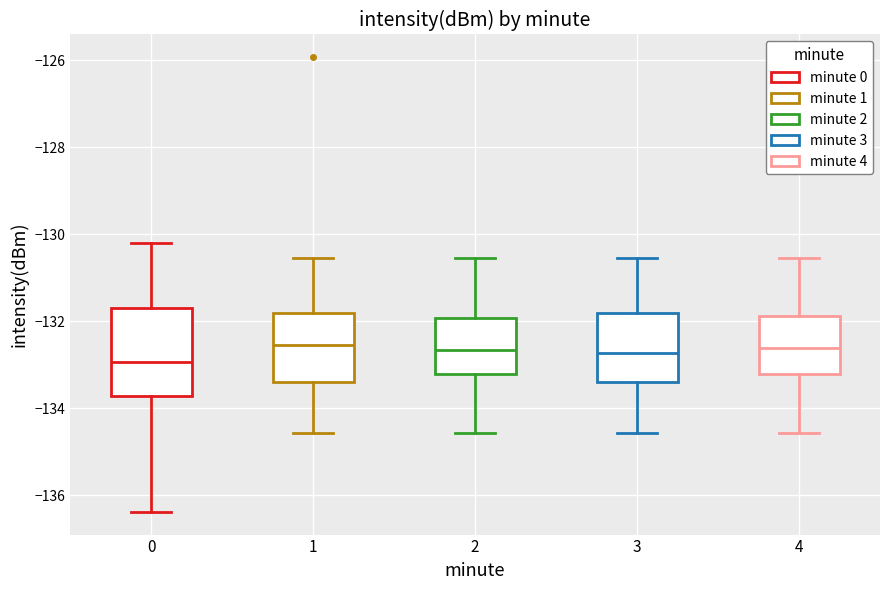

Reading left to right, read every box against the y-axis: the position of its median line, the range the box covers, and the ends of its whiskers. The values are not printed on the chart, so give them approximately, as read against the axis.

0: median -133.0, box -133.8 to -131.6, whiskers -136.4 to -130.2
1: median -132.6, box -133.4 to -131.8, whiskers -134.6 to -130.6
2: median -132.6, box -133.2 to -132.0, whiskers -134.6 to -130.6
3: median -132.8, box -133.4 to -131.8, whiskers -134.6 to -130.6
4: median -132.6, box -133.2 to -131.8, whiskers -134.6 to -130.6